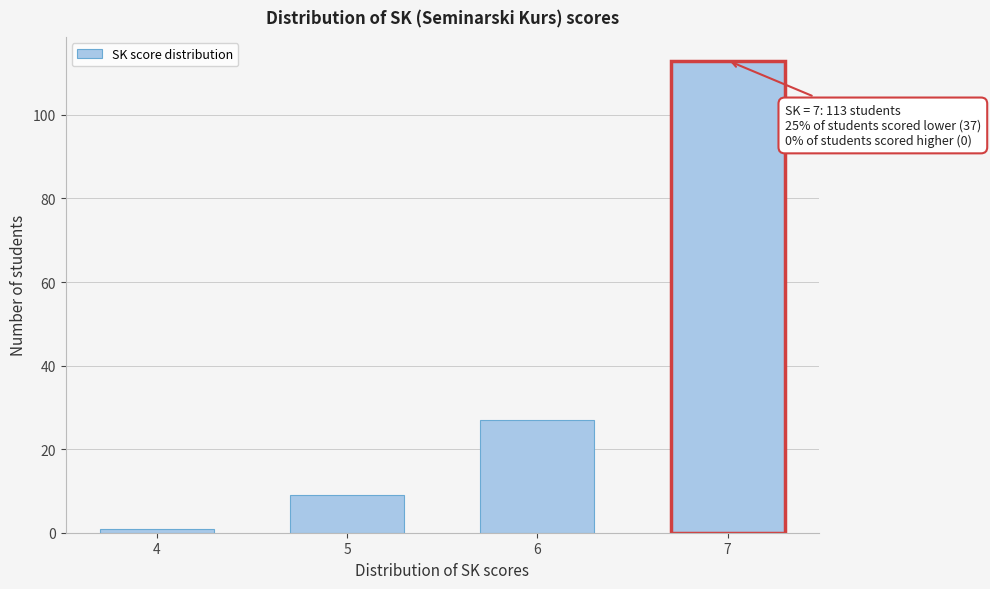

Reading left to right, what are all the values shown in this chart?

1	9	27	113